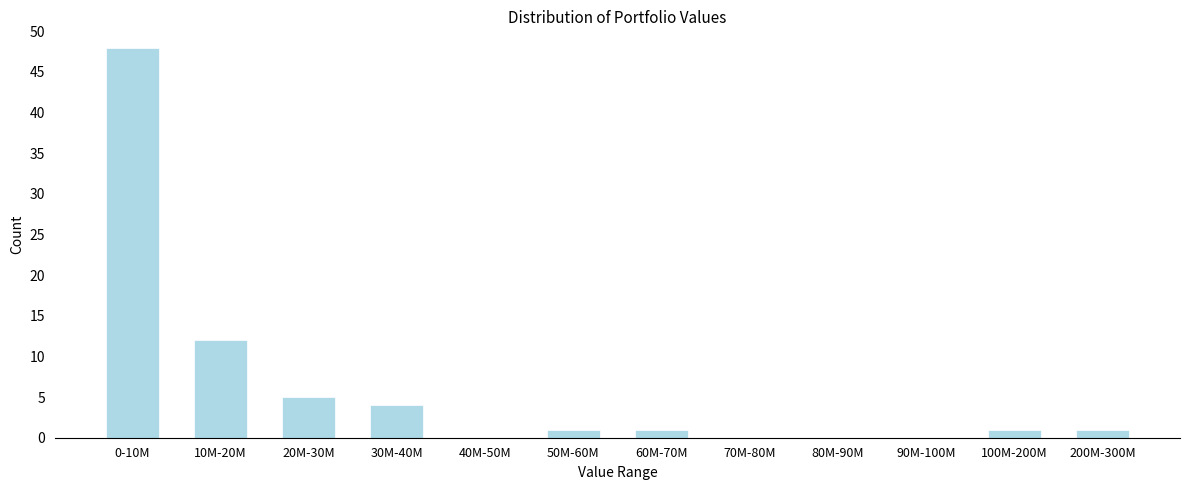

Reading right to left, extract all data points from this chart.

200M-300M=1	100M-200M=1	90M-100M=0	80M-90M=0	70M-80M=0	60M-70M=1	50M-60M=1	40M-50M=0	30M-40M=4	20M-30M=5	10M-20M=12	0-10M=48